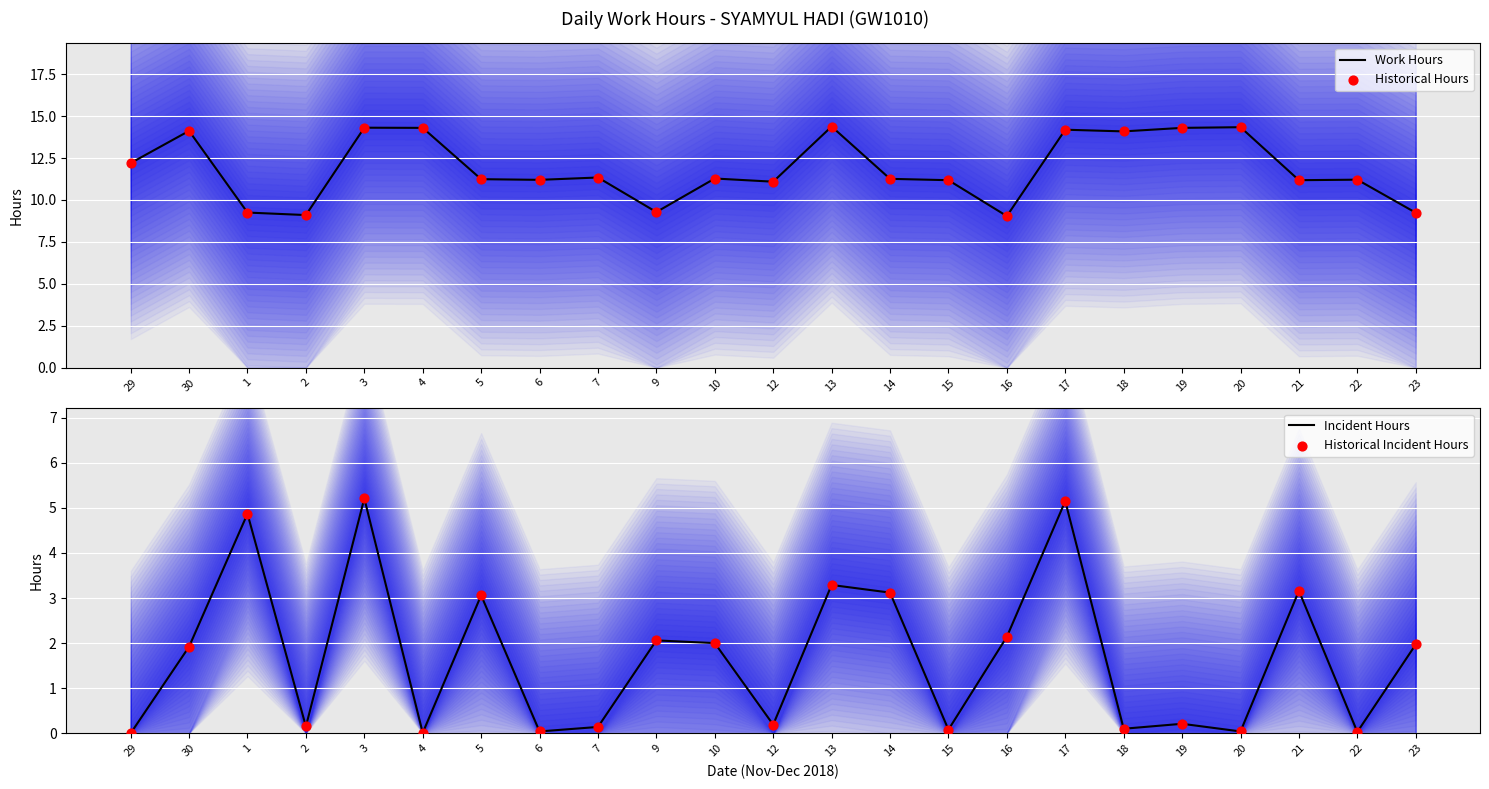

What is the total value across all series at 14?

28.8